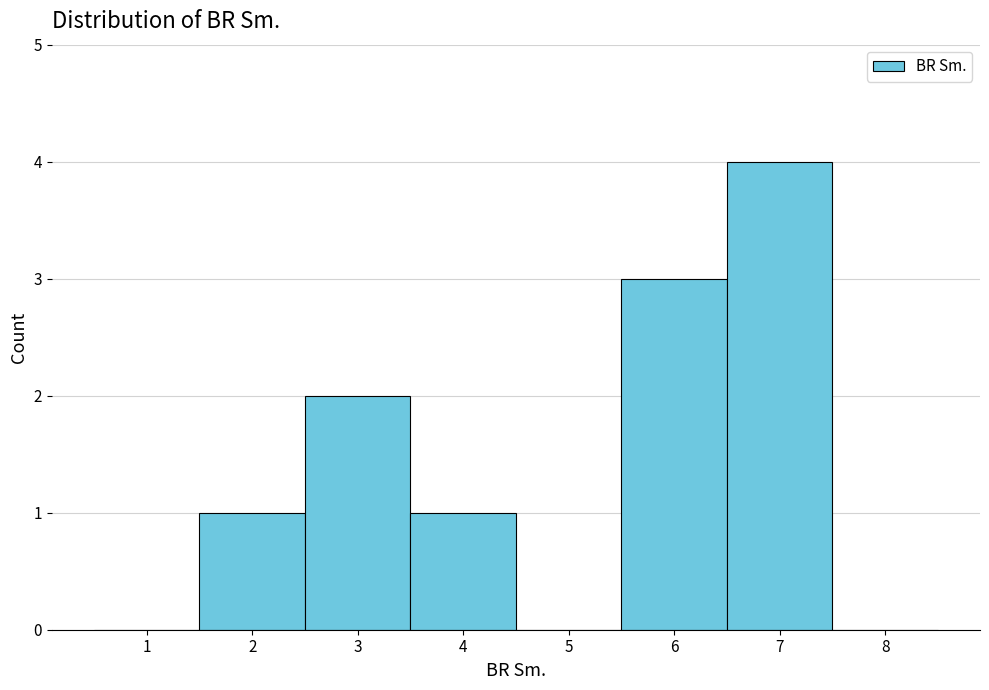

Reading left to right, list every bar in this chart as the range it spans on the x-axis followed by its height. The values are not printed on the chart, so give them approximately, as read against the axis.

0.5 to 1.5: 0
1.5 to 2.5: 1
2.5 to 3.5: 2
3.5 to 4.5: 1
4.5 to 5.5: 0
5.5 to 6.5: 3
6.5 to 7.5: 4
7.5 to 8.5: 0